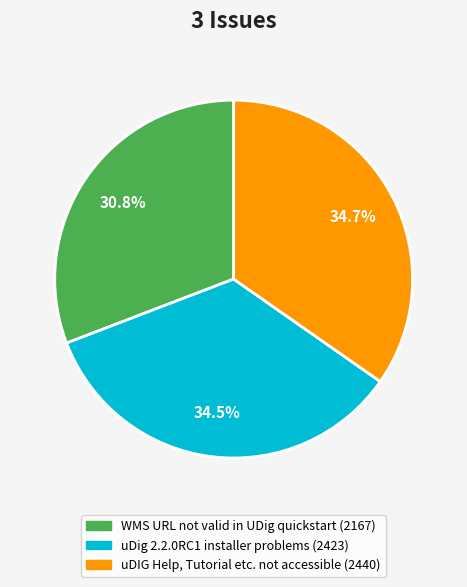

How many slices are in this pie chart?

3